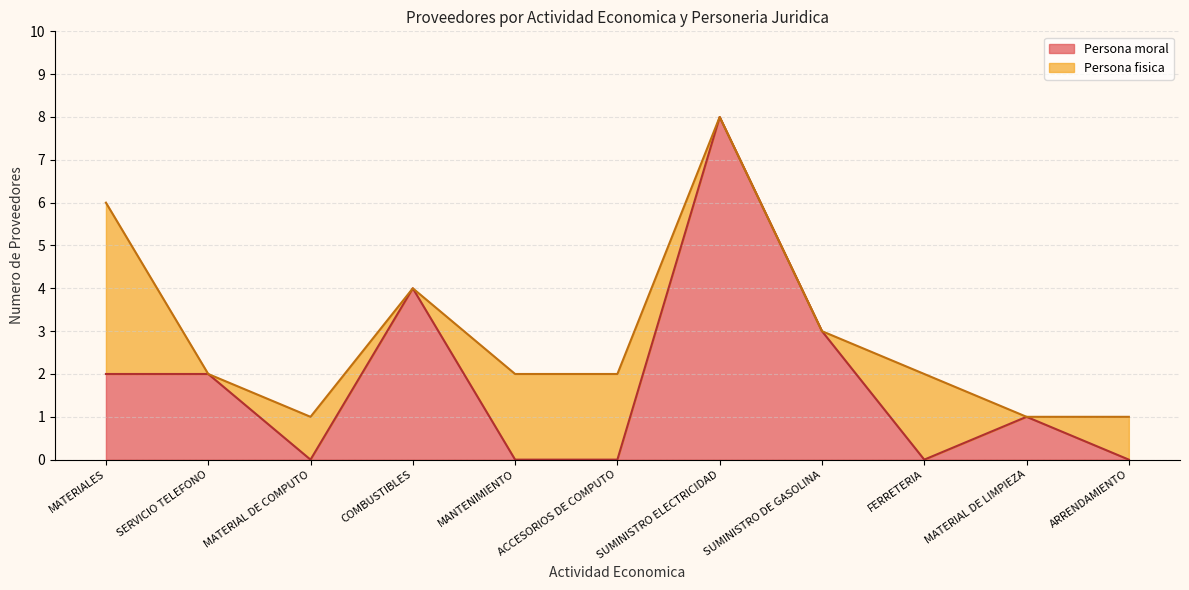

At which category is the sum across all series the highest?

SUMINISTRO ELECTRICIDAD